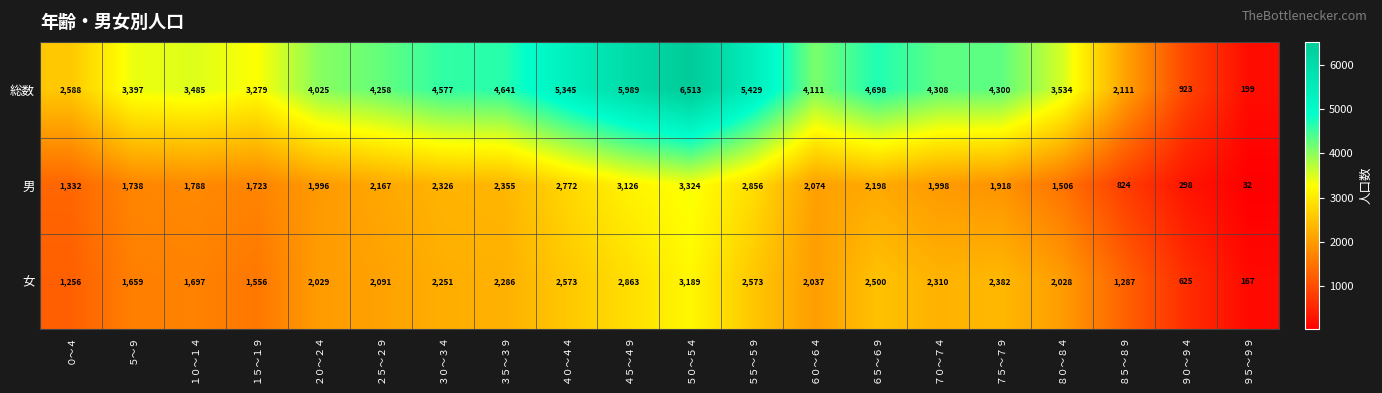

What is the sum of the 男 values at ３０～３４ and ２５～２９?

4493